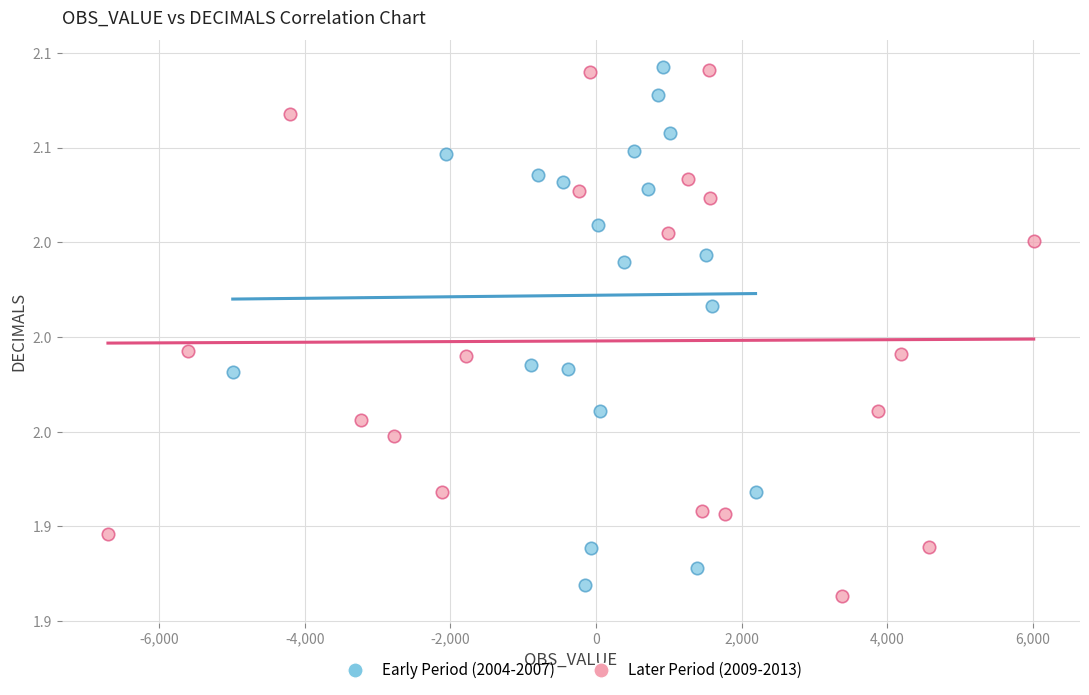

What are all the series names shown in the legend?

Early Period (2004-2007), Later Period (2009-2013)